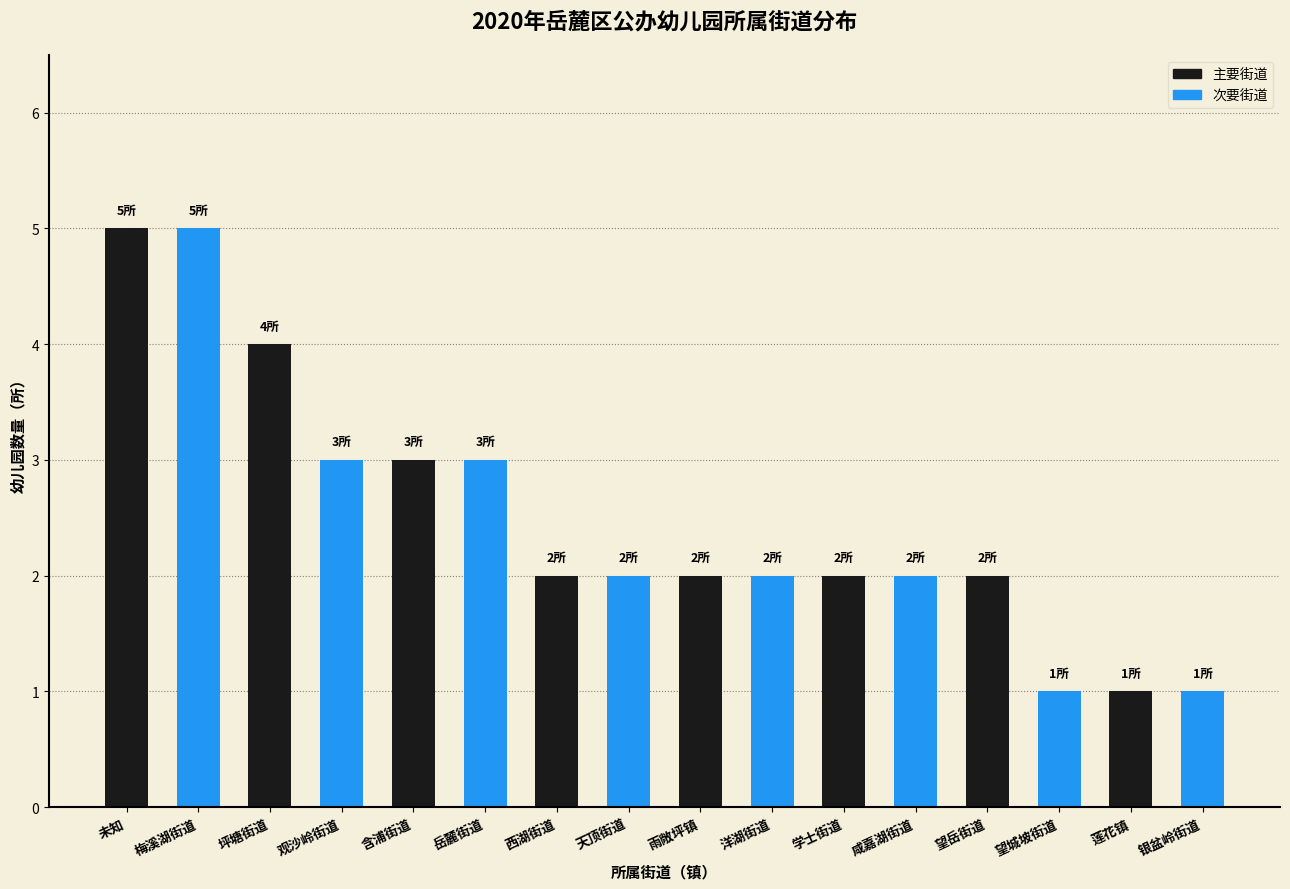

Reading left to right, extract all data points from this chart.

未知=5	梅溪湖街道=5	坪塘街道=4	观沙岭街道=3	含浦街道=3	岳麓街道=3	西湖街道=2	天顶街道=2	雨敞坪镇=2	洋湖街道=2	学士街道=2	咸嘉湖街道=2	望岳街道=2	望城坡街道=1	莲花镇=1	银盆岭街道=1